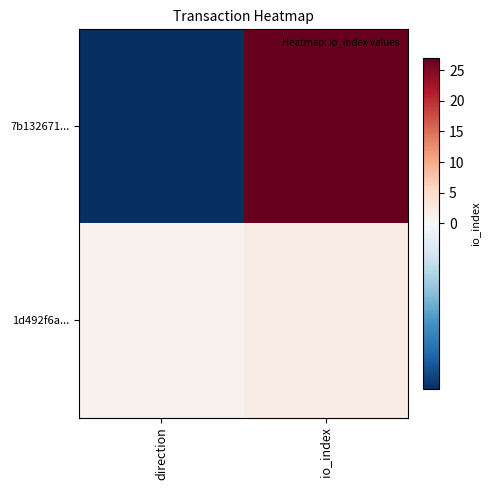

What is the smallest value displayed?

-1